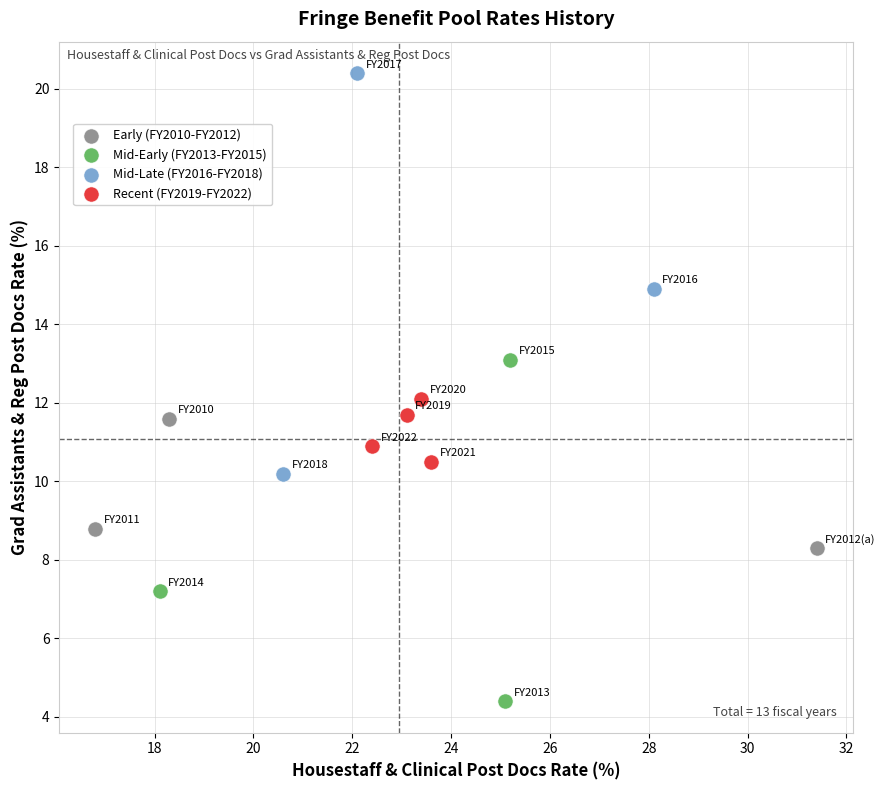

Which series has the widest spread of Y values?

Mid-Late (FY2016-FY2018)